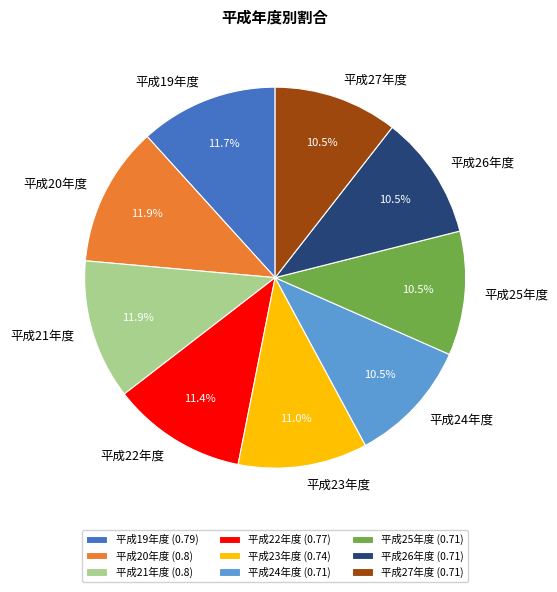

Does any single category account for the majority?

No